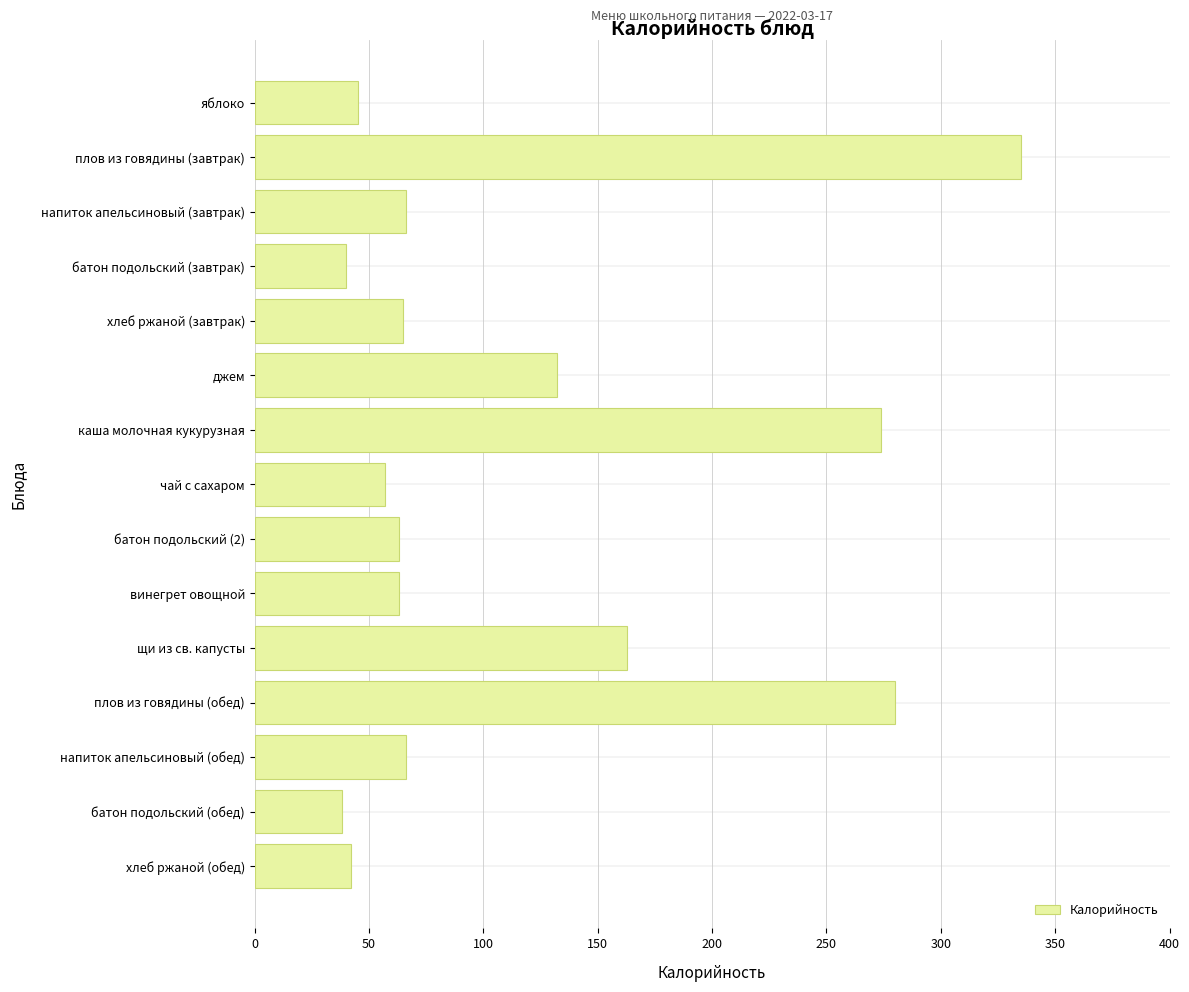

What is the sum of all values?

1729